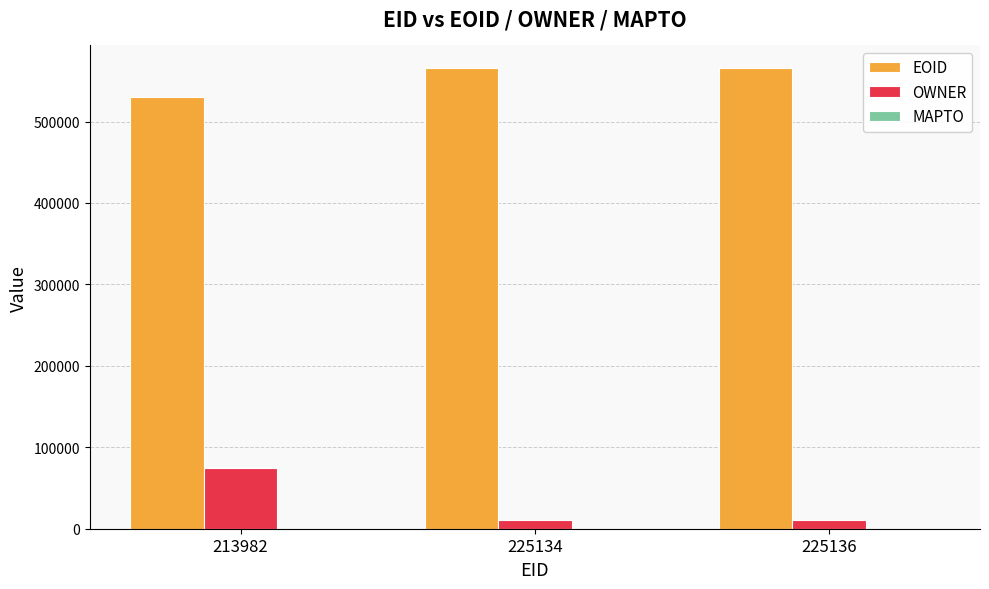

What value does the OWNER series have at 225134, to the nearest 50?

10600